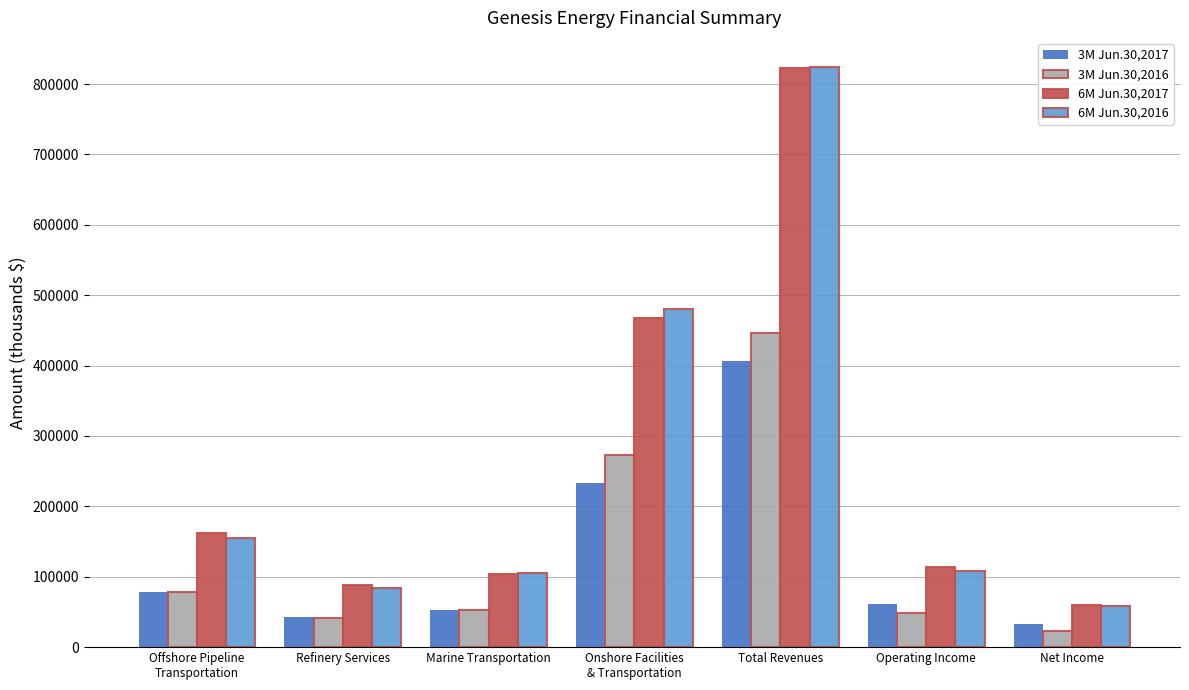

What is the label of the 2nd bar from the left?

Refinery Services